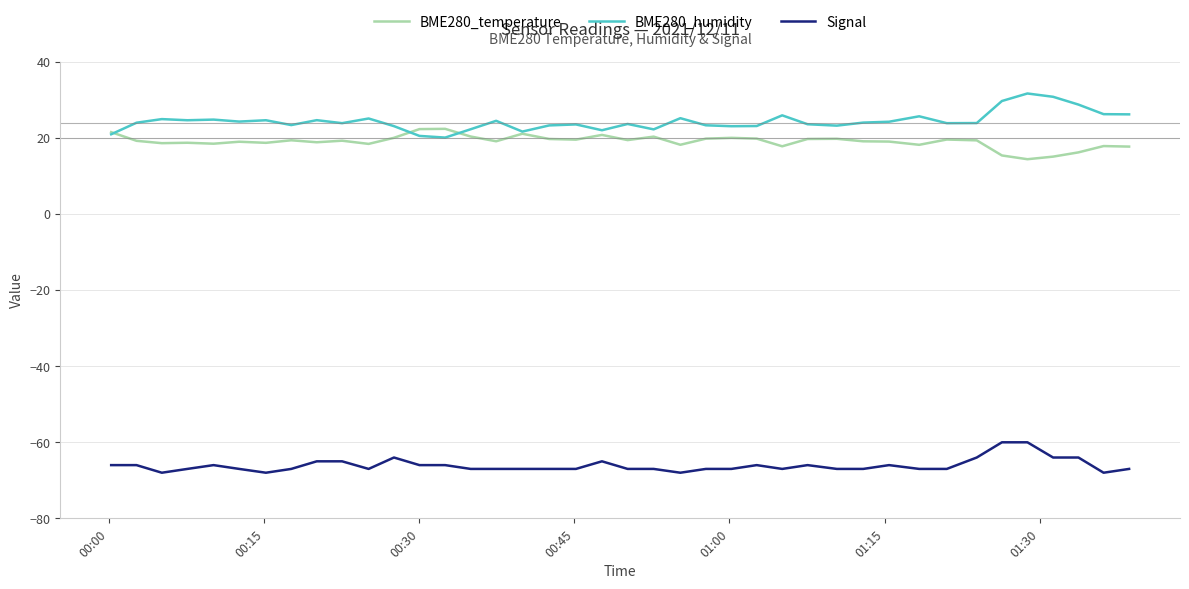

True or false: Signal and BME280_temperature cross at least once.

False